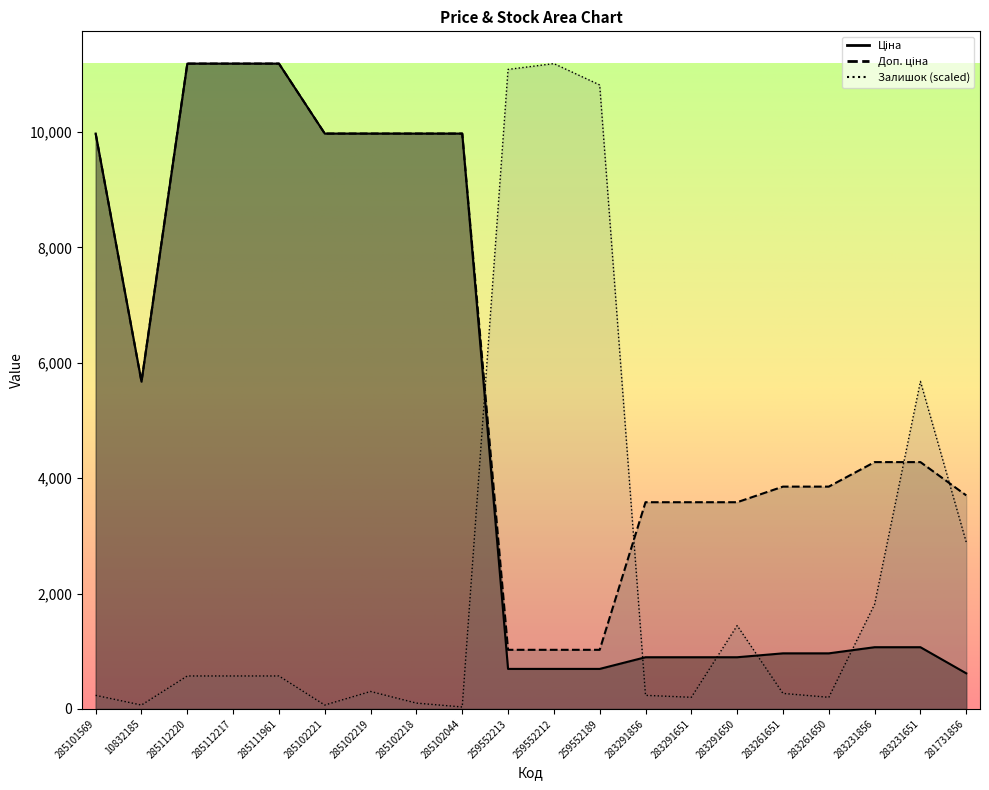

What is the spread (max minus min) of values at 285101569?

9739.8